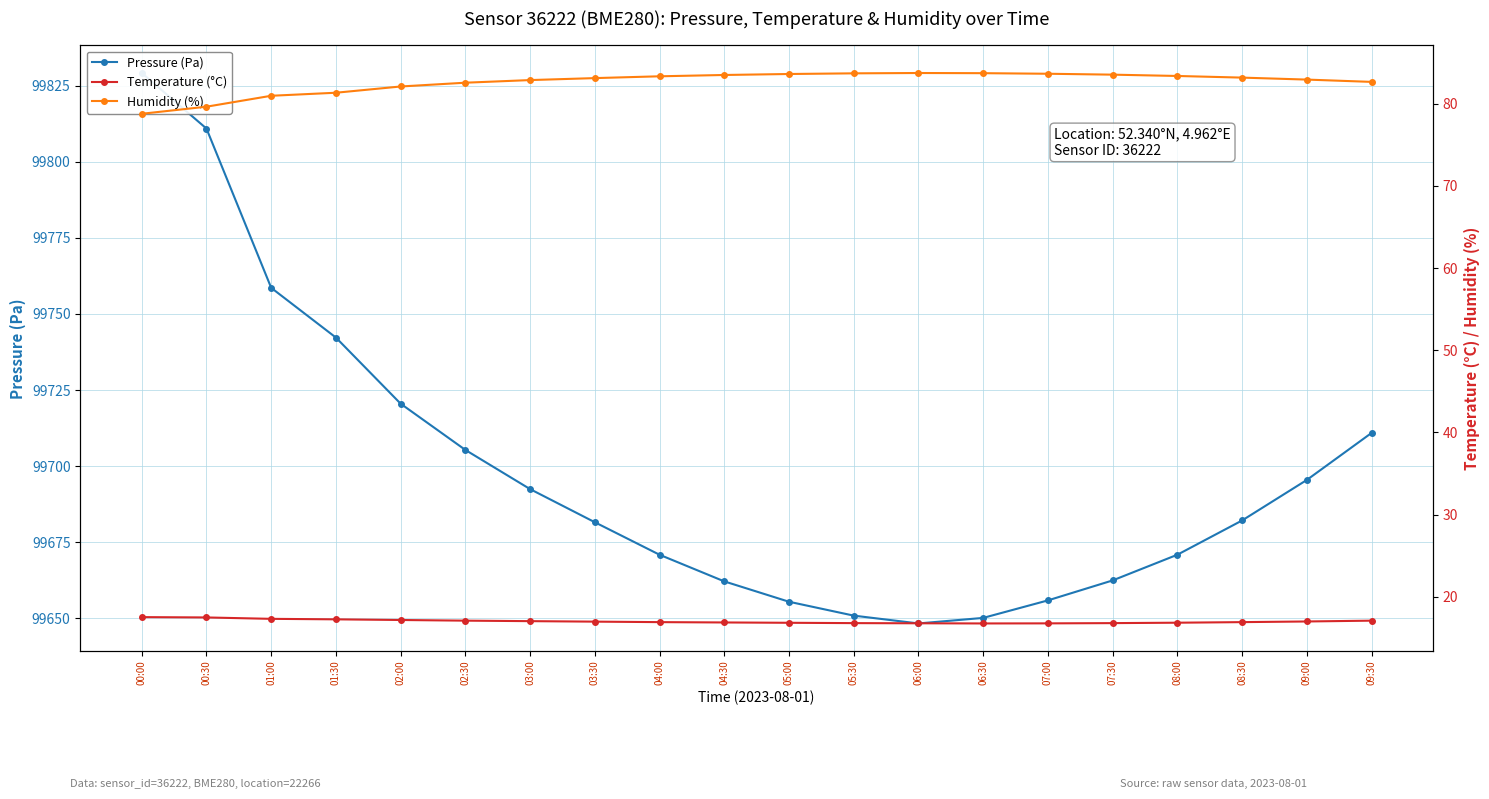

At which label is Pressure (Pa) closest to 99738?

01:30